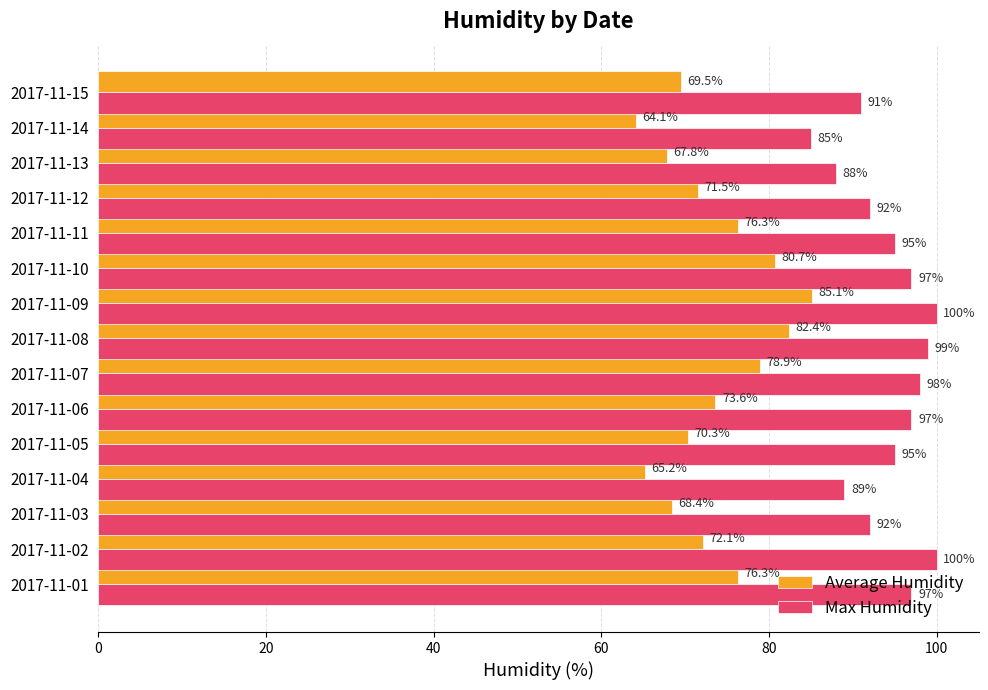

What is the approximate value of Average Humidity at 2017-11-05?

70.3